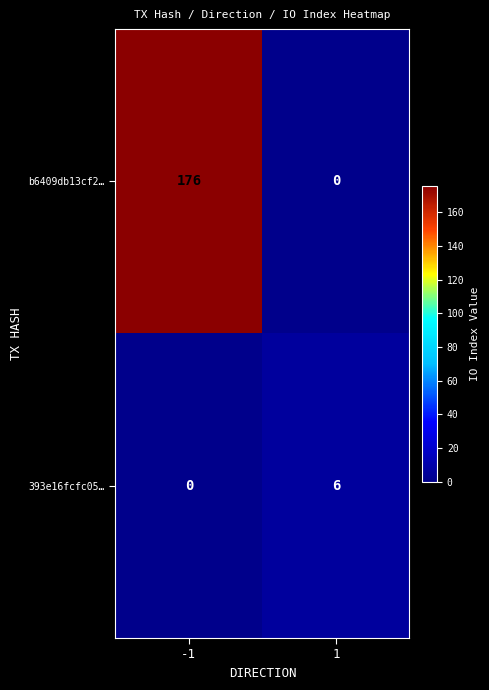

Which series changed the most between -1 and 1?

b6409db13cf2…